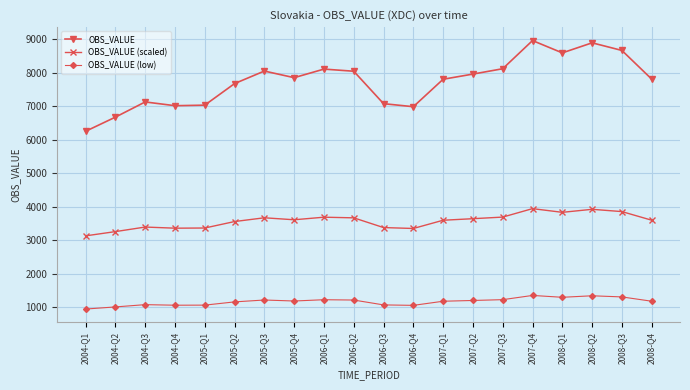

What are all the series names shown in the legend?

OBS_VALUE, OBS_VALUE (scaled), OBS_VALUE (low)